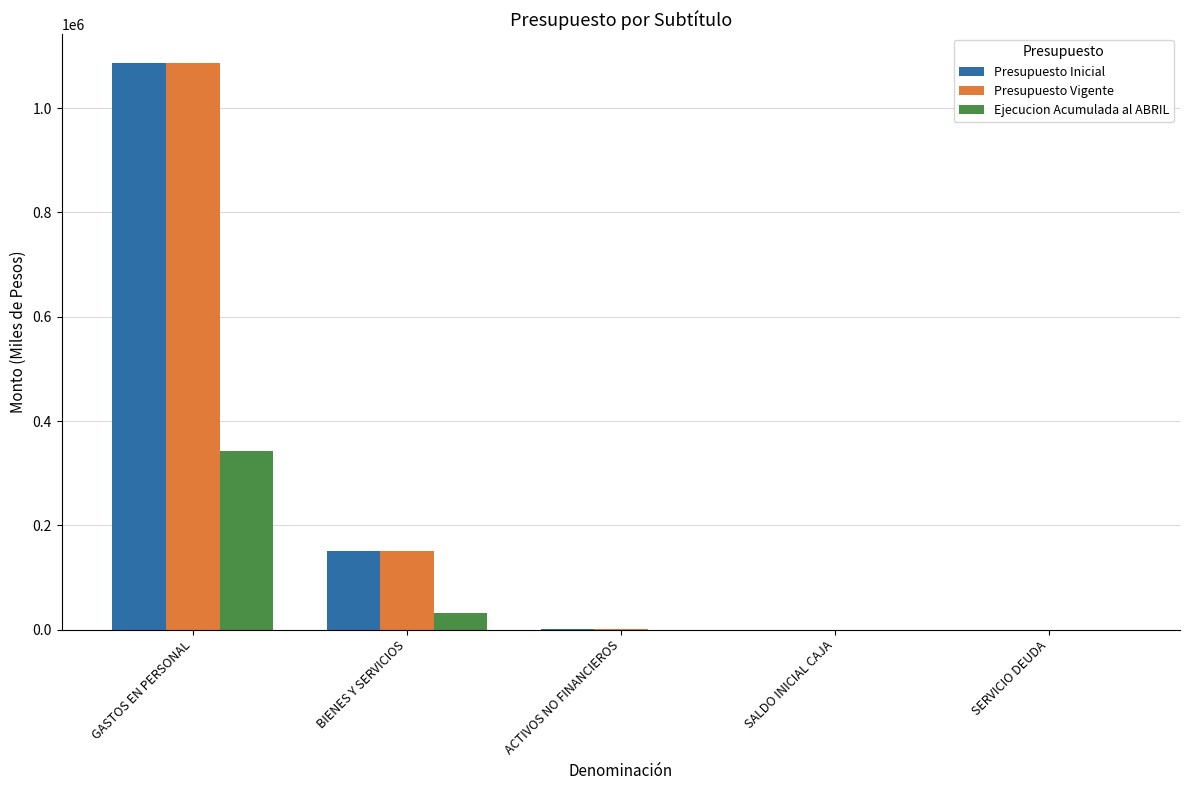

How many series are shown in this chart?

3